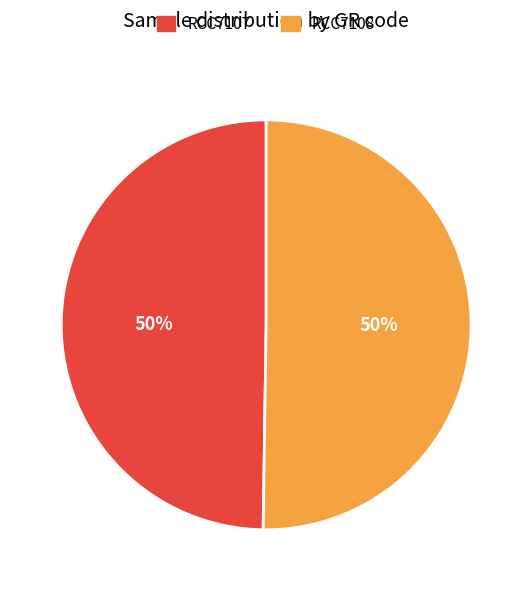

Approximately how many times larger is the value at RCC7108 compared to RCC7107?

1.0